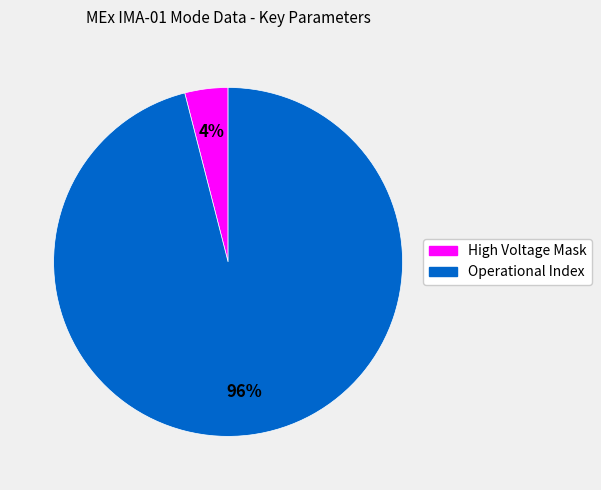

Which slice is the largest?

Operational Index